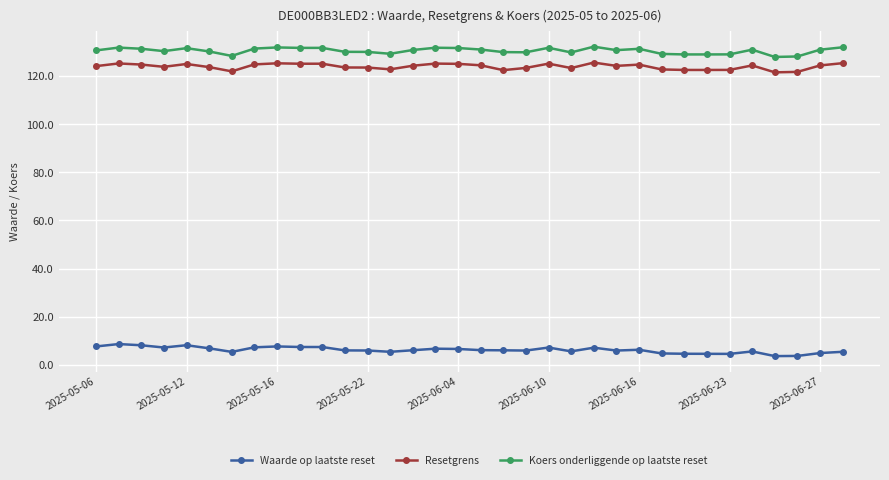

True or false: Resetgrens has more than 0 points higher than both neighbors.

True